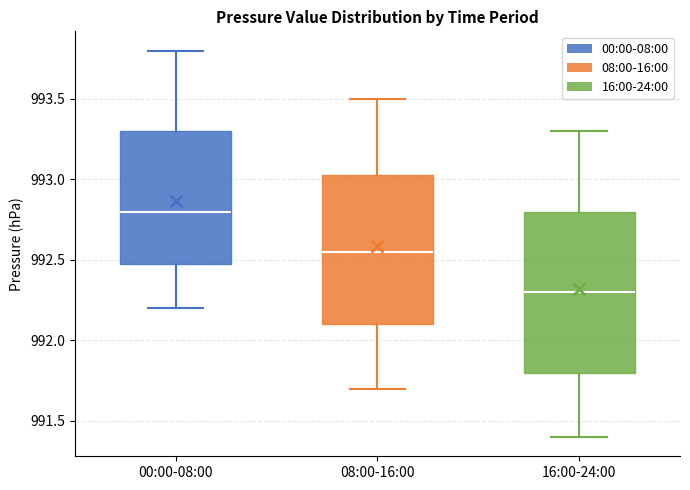

Which box is the tallest, from its lower edge to its upper edge?

16:00-24:00